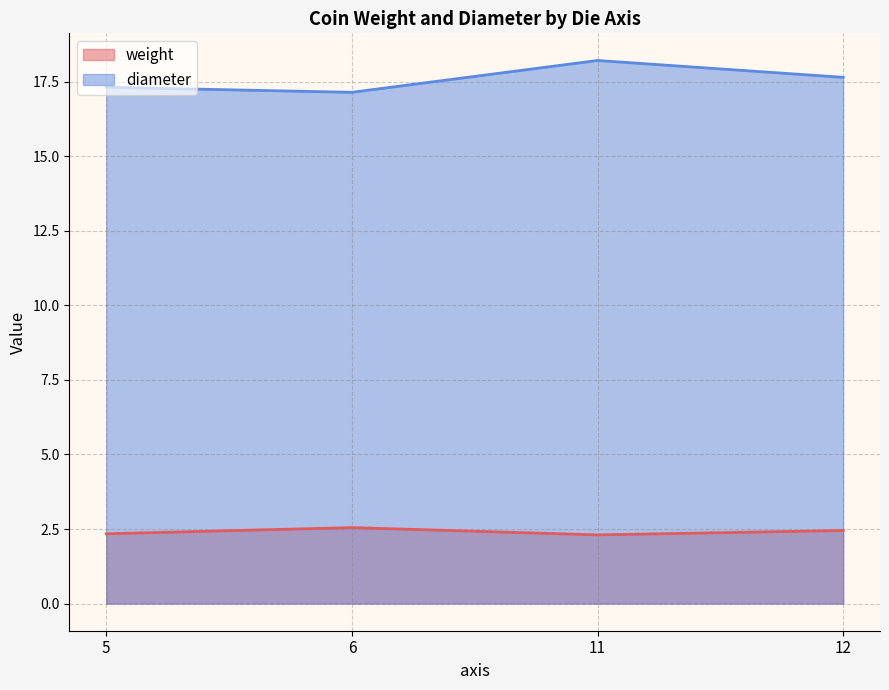

True or false: diameter and weight intersect in this chart.

False